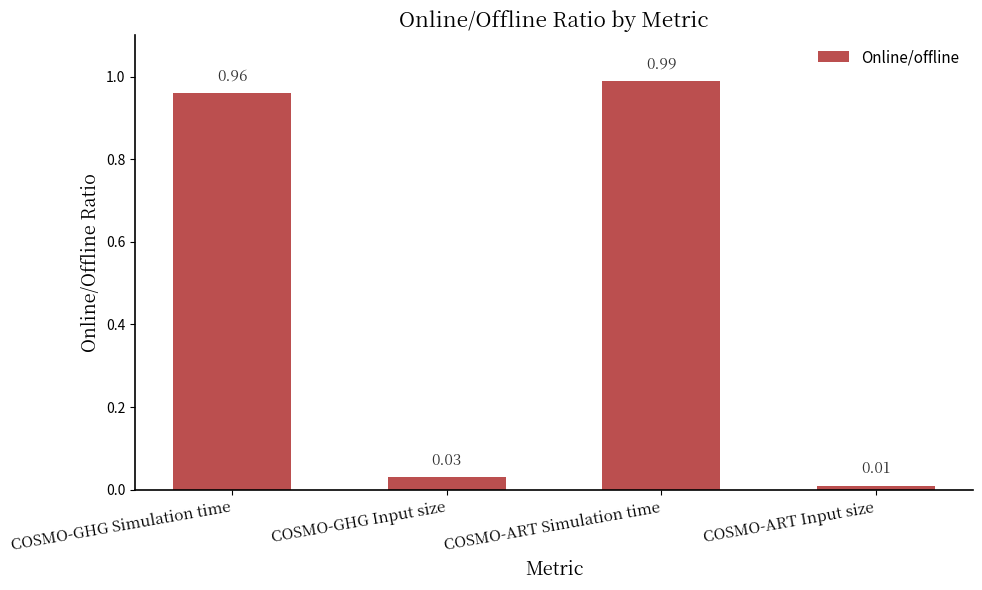

Which category has the highest value across all series?

COSMO-ART Simulation time